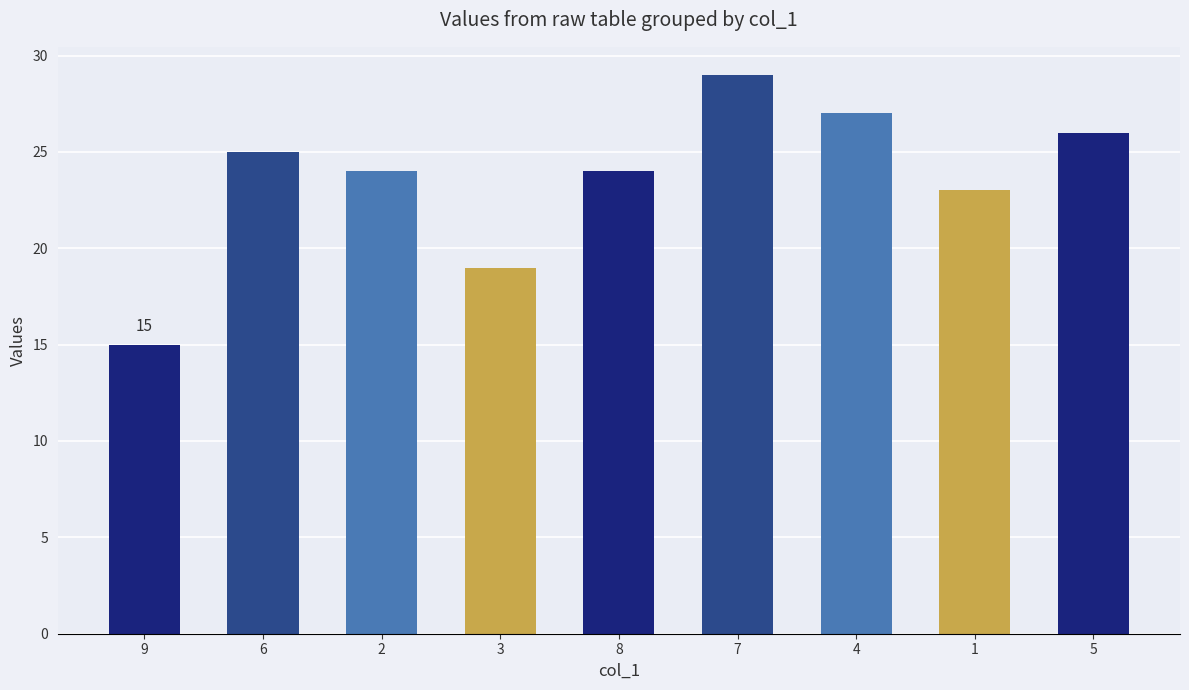

Which has a higher value, 7 or 1?

7